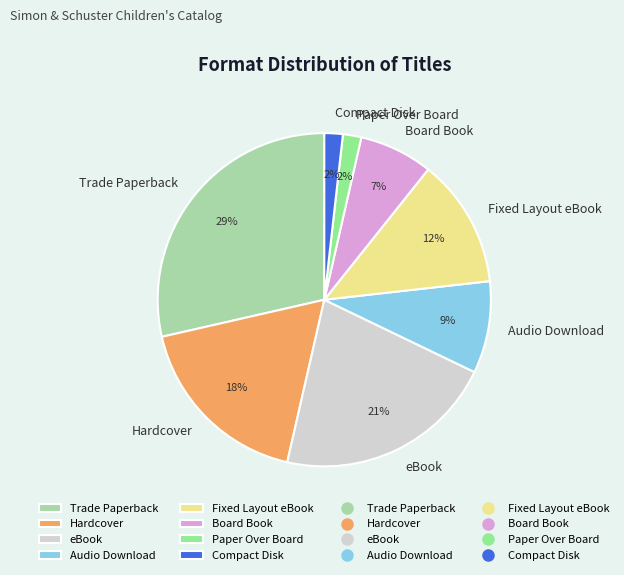

Which has a higher value, eBook or Board Book?

eBook